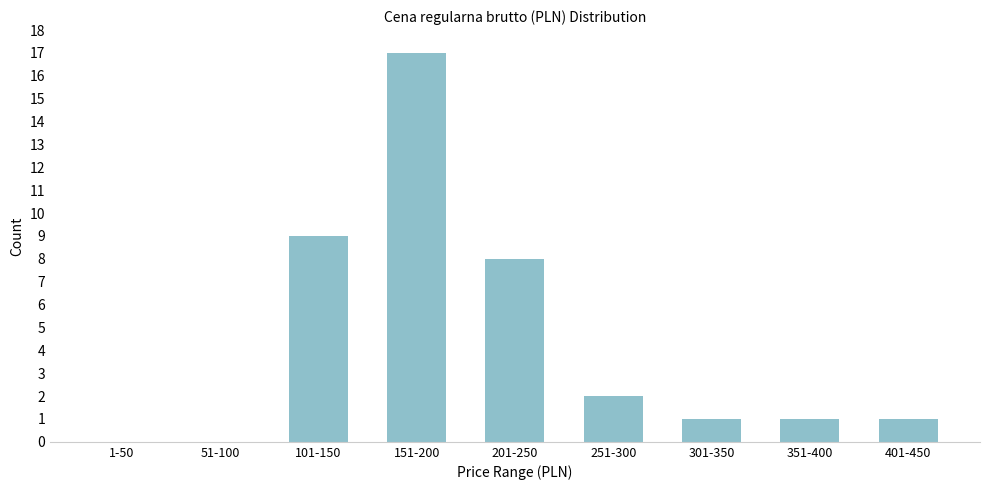

Reading right to left, list all the values displayed in this chart.

401-450=1	351-400=1	301-350=1	251-300=2	201-250=8	151-200=17	101-150=9	51-100=0	1-50=0